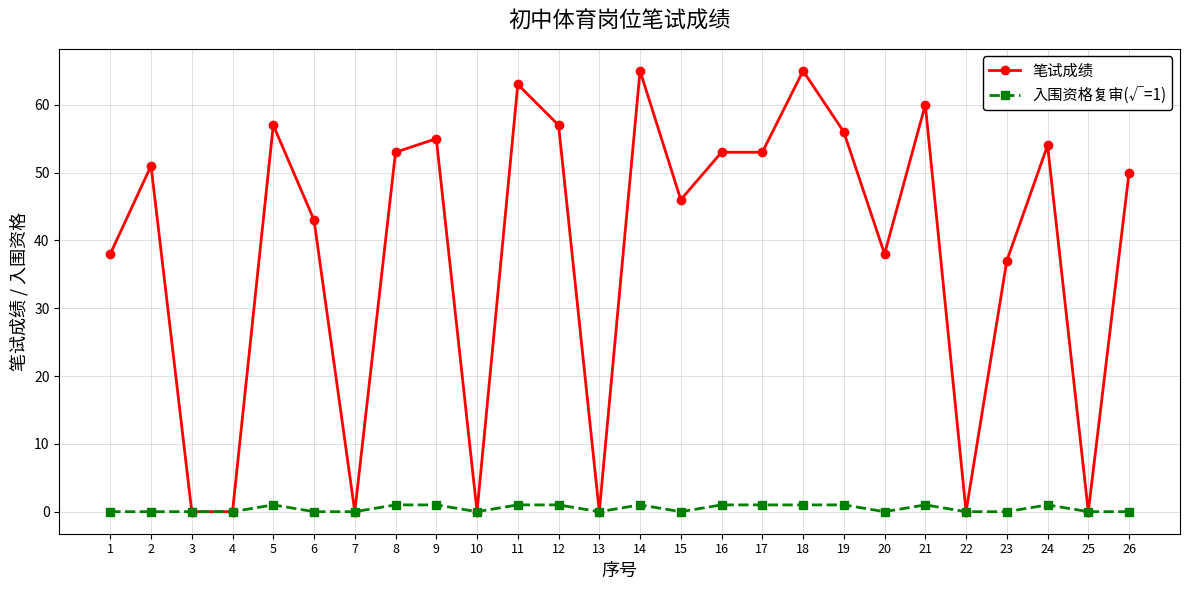

The 笔试成绩 series shows 46 at 15. True or false?

True